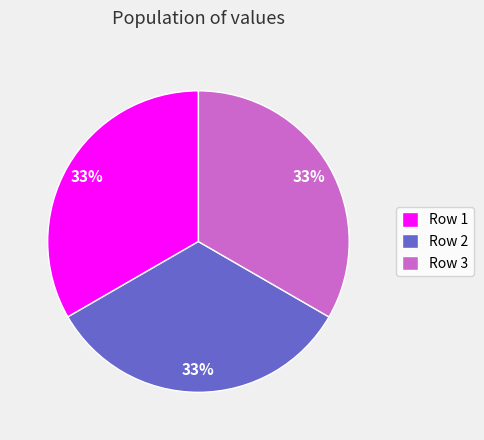

To the nearest percent, what portion does Row 3 represent?

33%